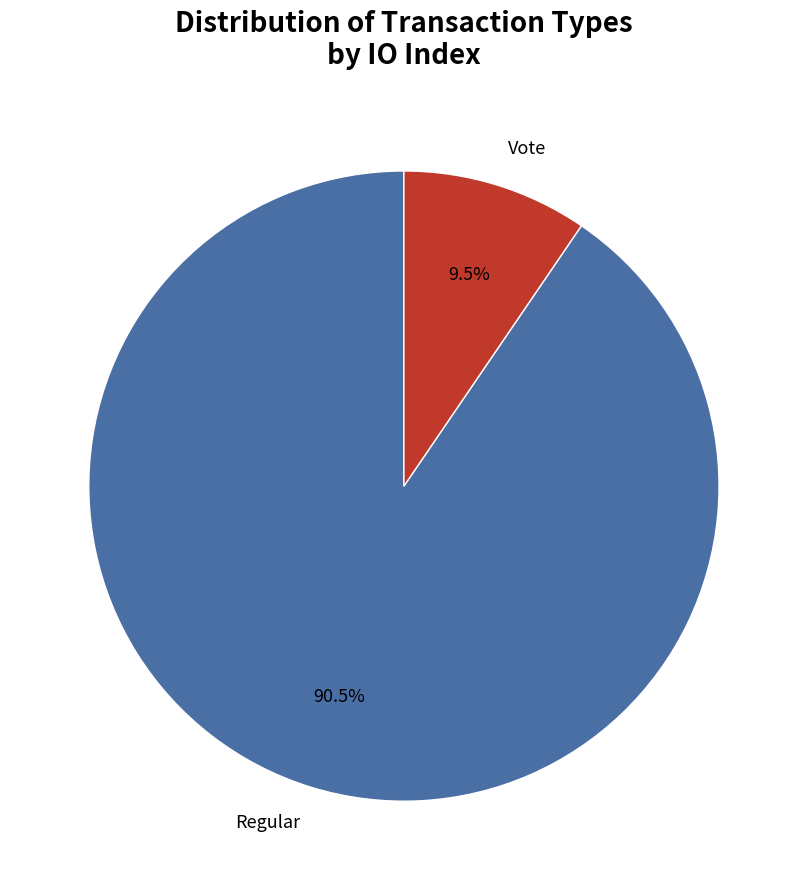

Which has a higher value, Regular or Vote?

Regular